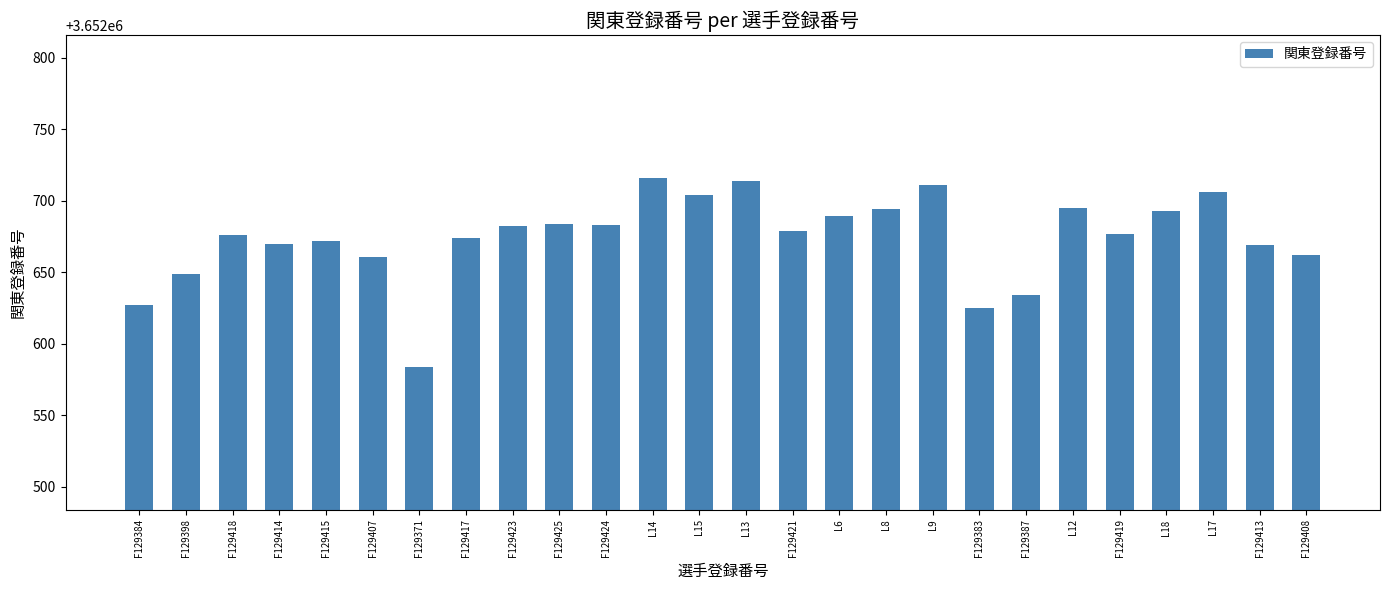

How many bars are there in total?

26